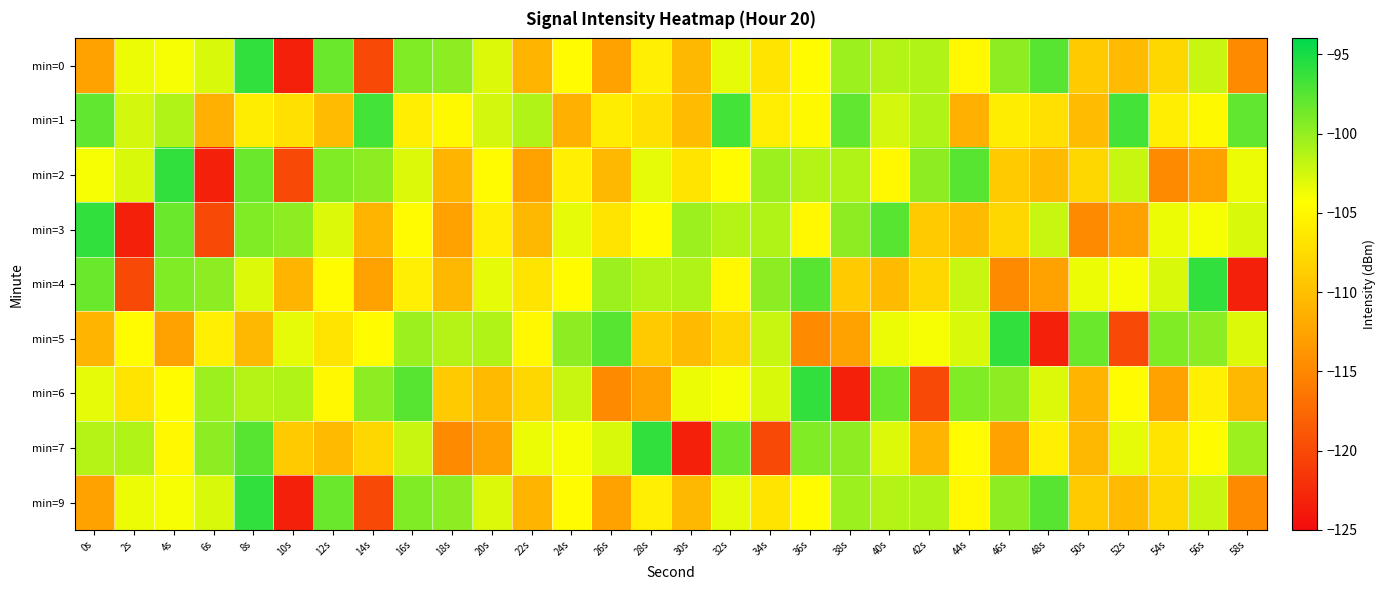

Reading right to left, what are all the values shown in this chart?

min=0: 58s=-114.8	56s=-102.1	54s=-107.9	52s=-110.4	50s=-109.1	48s=-97.6	46s=-99.7	44s=-104.9	42s=-101.1	40s=-101.3	38s=-100.3	36s=-104.6	34s=-106.7	32s=-103.3	30s=-110.7	28s=-105.7	26s=-112.6	24s=-104.7	22s=-110.9	20s=-103.0	18s=-99.7	16s=-99.3	14s=-120.1	12s=-98.3	10s=-123.4	8s=-96.1	6s=-102.8	4s=-104.0	2s=-103.5	0s=-112.6
min=1: 58s=-97.9	56s=-104.8	54s=-105.8	52s=-96.8	50s=-110.3	48s=-107.1	46s=-106.0	44s=-111.4	42s=-101.2	40s=-102.6	38s=-97.9	36s=-104.8	34s=-105.8	32s=-96.8	30s=-110.3	28s=-107.1	26s=-106.0	24s=-111.4	22s=-101.2	20s=-102.6	18s=-104.8	16s=-105.8	14s=-96.8	12s=-110.3	10s=-107.1	8s=-106.0	6s=-111.4	4s=-101.2	2s=-102.6	0s=-97.9
min=2: 58s=-103.5	56s=-112.6	54s=-114.8	52s=-102.1	50s=-107.9	48s=-110.4	46s=-109.1	44s=-97.6	42s=-99.7	40s=-104.9	38s=-101.1	36s=-101.3	34s=-100.3	32s=-104.6	30s=-106.7	28s=-103.3	26s=-110.7	24s=-105.7	22s=-112.6	20s=-104.7	18s=-110.9	16s=-103.0	14s=-99.7	12s=-99.3	10s=-120.1	8s=-98.3	6s=-123.4	4s=-96.1	2s=-102.8	0s=-104.0
min=3: 58s=-102.8	56s=-104.0	54s=-103.5	52s=-112.6	50s=-114.8	48s=-102.1	46s=-107.9	44s=-110.4	42s=-109.1	40s=-97.6	38s=-99.7	36s=-104.9	34s=-101.1	32s=-101.3	30s=-100.3	28s=-104.6	26s=-106.7	24s=-103.3	22s=-110.7	20s=-105.7	18s=-112.6	16s=-104.7	14s=-110.9	12s=-103.0	10s=-99.7	8s=-99.3	6s=-120.1	4s=-98.3	2s=-123.4	0s=-96.1
min=4: 58s=-123.4	56s=-96.1	54s=-102.8	52s=-104.0	50s=-103.5	48s=-112.6	46s=-114.8	44s=-102.1	42s=-107.9	40s=-110.4	38s=-109.1	36s=-97.6	34s=-99.7	32s=-104.9	30s=-101.1	28s=-101.3	26s=-100.3	24s=-104.6	22s=-106.7	20s=-103.3	18s=-110.7	16s=-105.7	14s=-112.6	12s=-104.7	10s=-110.9	8s=-103.0	6s=-99.7	4s=-99.3	2s=-120.1	0s=-98.3
min=5: 58s=-103.0	56s=-99.7	54s=-99.3	52s=-120.1	50s=-98.3	48s=-123.4	46s=-96.1	44s=-102.8	42s=-104.0	40s=-103.5	38s=-112.6	36s=-114.8	34s=-102.1	32s=-107.9	30s=-110.4	28s=-109.1	26s=-97.6	24s=-99.7	22s=-104.9	20s=-101.1	18s=-101.3	16s=-100.3	14s=-104.6	12s=-106.7	10s=-103.3	8s=-110.7	6s=-105.7	4s=-112.6	2s=-104.7	0s=-110.9
min=6: 58s=-110.7	56s=-105.7	54s=-112.6	52s=-104.7	50s=-110.9	48s=-103.0	46s=-99.7	44s=-99.3	42s=-120.1	40s=-98.3	38s=-123.4	36s=-96.1	34s=-102.8	32s=-104.0	30s=-103.5	28s=-112.6	26s=-114.8	24s=-102.1	22s=-107.9	20s=-110.4	18s=-109.1	16s=-97.6	14s=-99.7	12s=-104.9	10s=-101.1	8s=-101.3	6s=-100.3	4s=-104.6	2s=-106.7	0s=-103.3
min=7: 58s=-100.3	56s=-104.6	54s=-106.7	52s=-103.3	50s=-110.7	48s=-105.7	46s=-112.6	44s=-104.7	42s=-110.9	40s=-103.0	38s=-99.7	36s=-99.3	34s=-120.1	32s=-98.3	30s=-123.4	28s=-96.1	26s=-102.8	24s=-104.0	22s=-103.5	20s=-112.6	18s=-114.8	16s=-102.1	14s=-107.9	12s=-110.4	10s=-109.1	8s=-97.6	6s=-99.7	4s=-104.9	2s=-101.1	0s=-101.3
min=9: 58s=-114.8	56s=-102.1	54s=-107.9	52s=-110.4	50s=-109.1	48s=-97.6	46s=-99.7	44s=-104.9	42s=-101.1	40s=-101.3	38s=-100.3	36s=-104.6	34s=-106.7	32s=-103.3	30s=-110.7	28s=-105.7	26s=-112.6	24s=-104.7	22s=-110.9	20s=-103.0	18s=-99.7	16s=-99.3	14s=-120.1	12s=-98.3	10s=-123.4	8s=-96.1	6s=-102.8	4s=-104.0	2s=-103.5	0s=-112.6